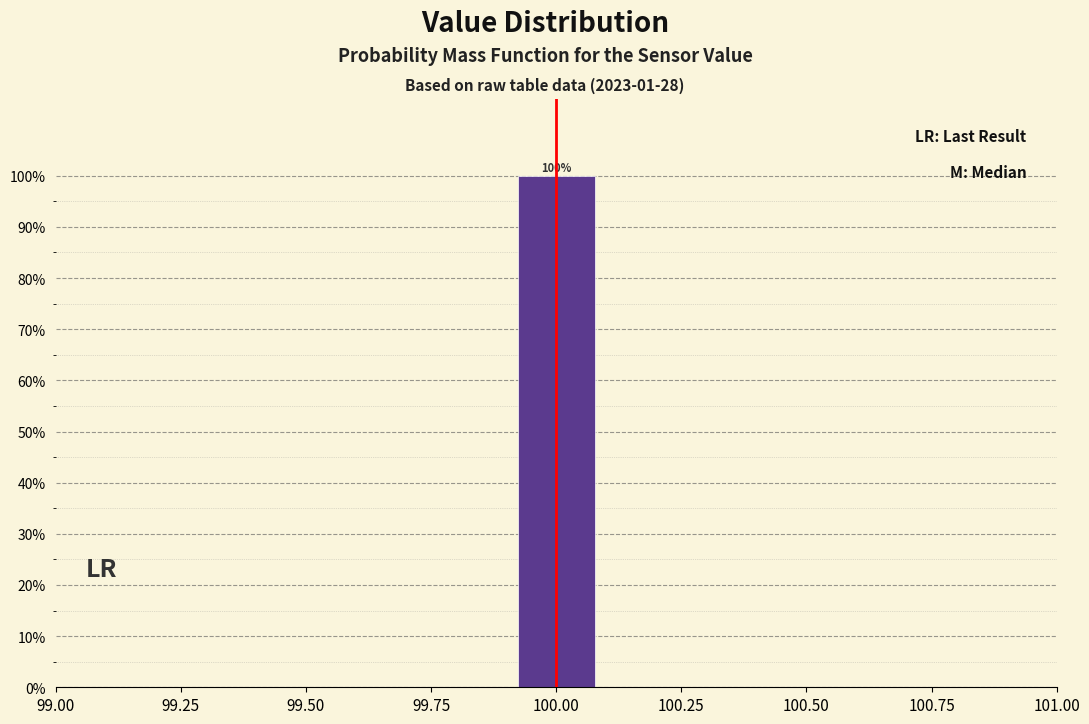

Around what value on the x-axis is the tallest bar? Give the approximate position of its centre, as read against the axis.

100.00